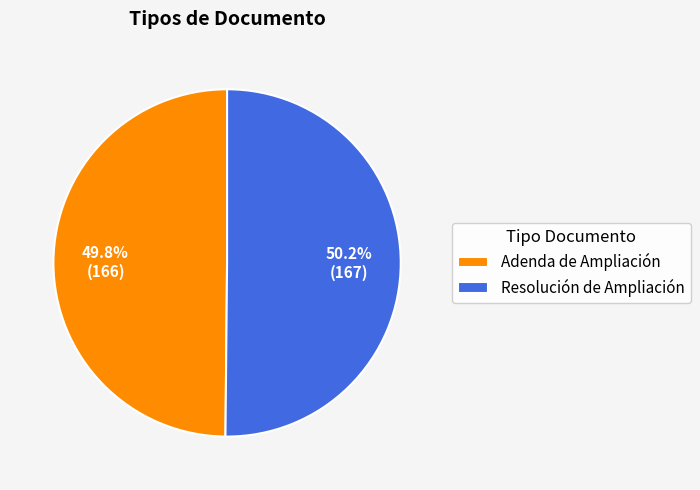

What is the ratio of the value at Adenda de Ampliación to the value at Resolución de Ampliación?

1.0